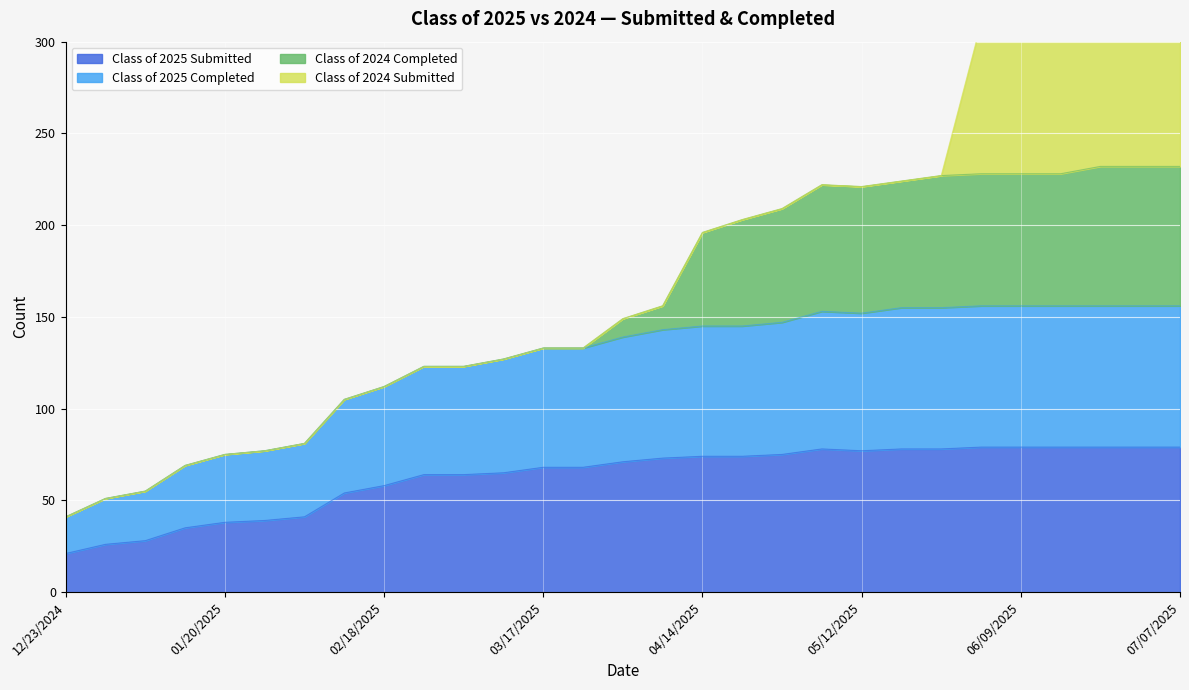

Between 02/10/2025 and 04/21/2025, which is larger?

04/21/2025